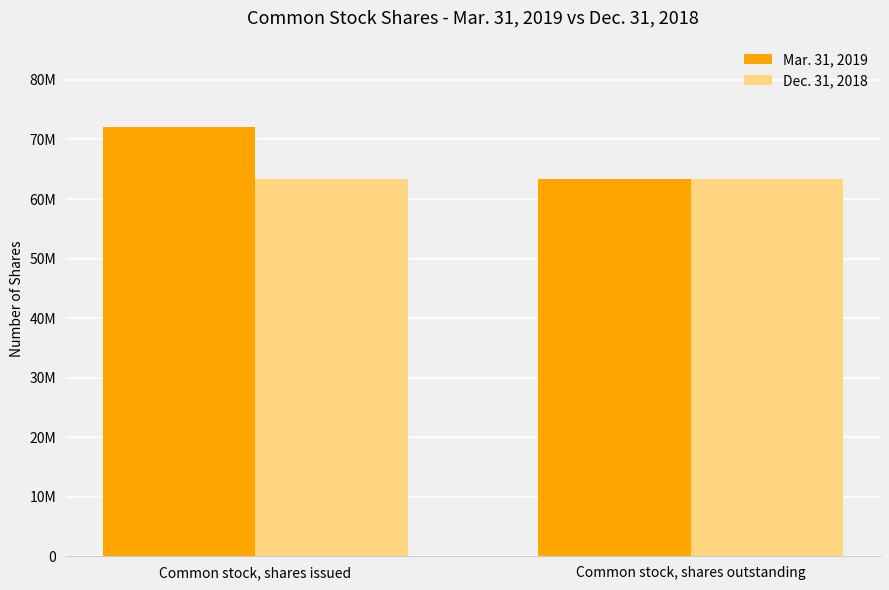

What are all the series names shown in the legend?

Mar. 31, 2019, Dec. 31, 2018